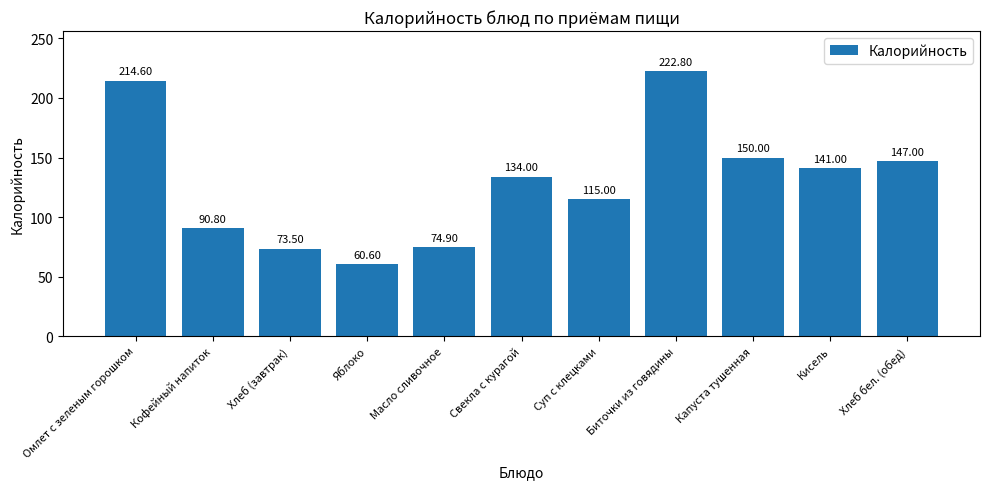

What is the maximum value shown in the chart?

222.8